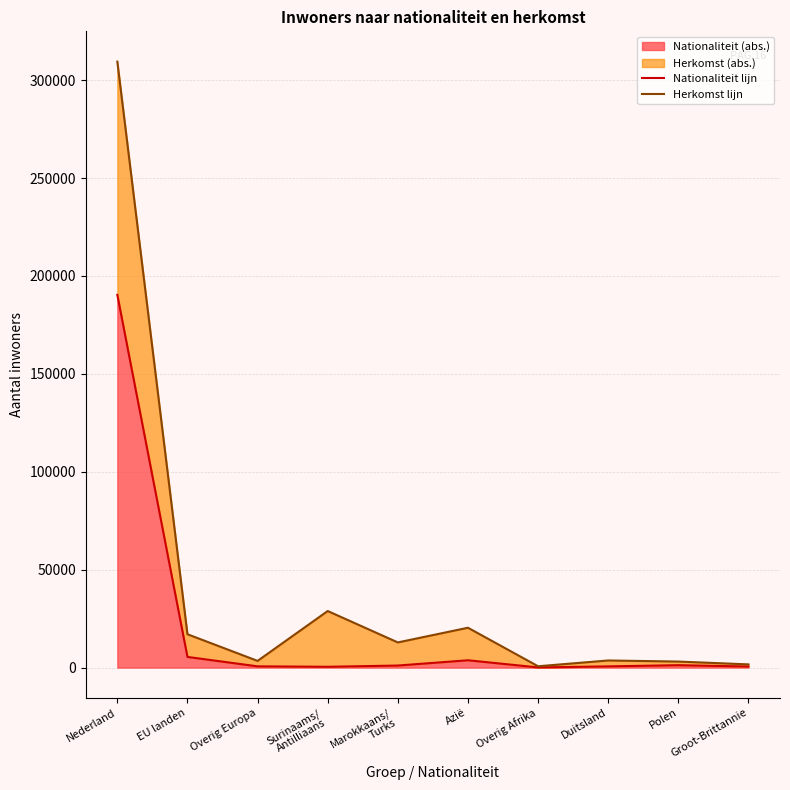

How many data points in Herkomst lijn are above 12854?

4